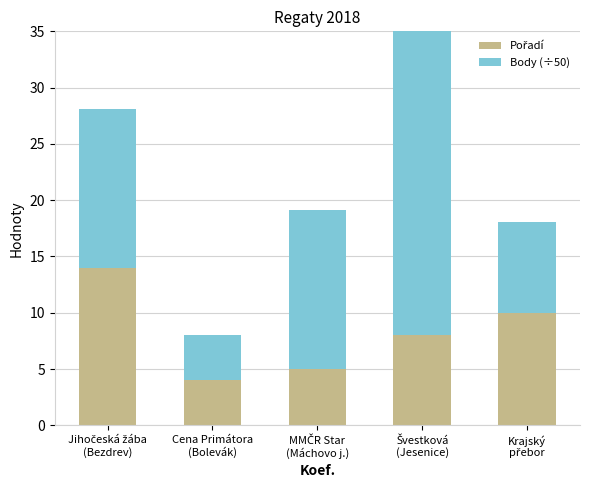

What is the average value of the Body (÷50) series?

13.6